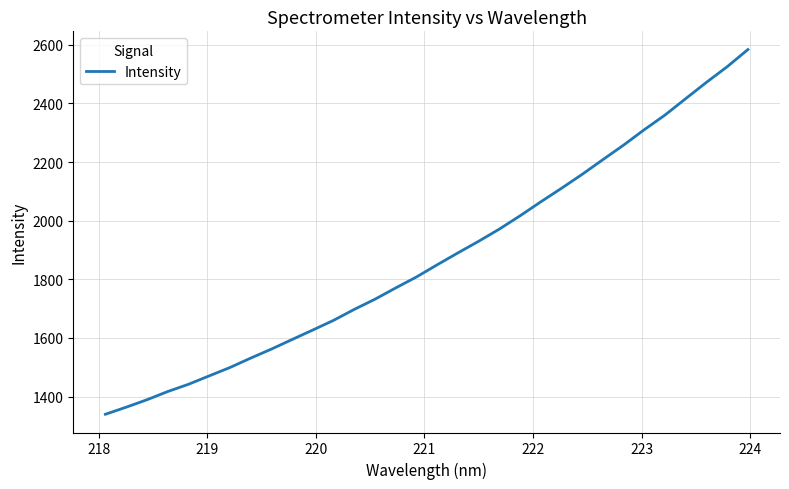

What is the difference between the maximum and minimum values?

1244.3